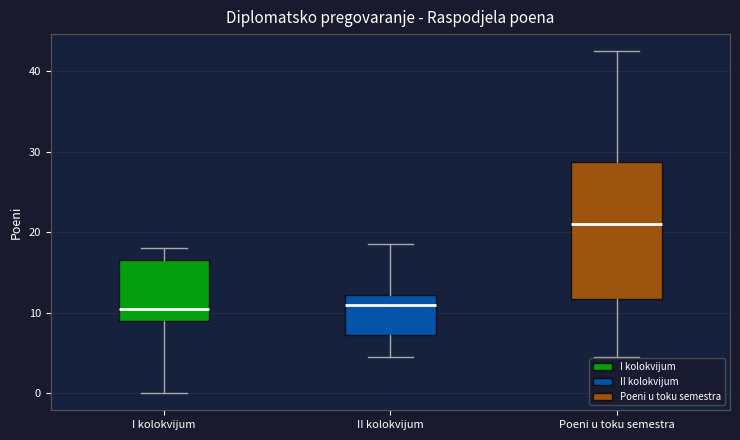

Reading left to right, read every box against the y-axis: the position of its median line, the range the box covers, and the ends of its whiskers. The values are not printed on the chart, so give them approximately, as read against the axis.

I kolokvijum: median 11, box 9 to 17, whiskers 0 to 18
II kolokvijum: median 11, box 7 to 12, whiskers 5 to 19
Poeni u toku semestra: median 21, box 12 to 29, whiskers 5 to 43